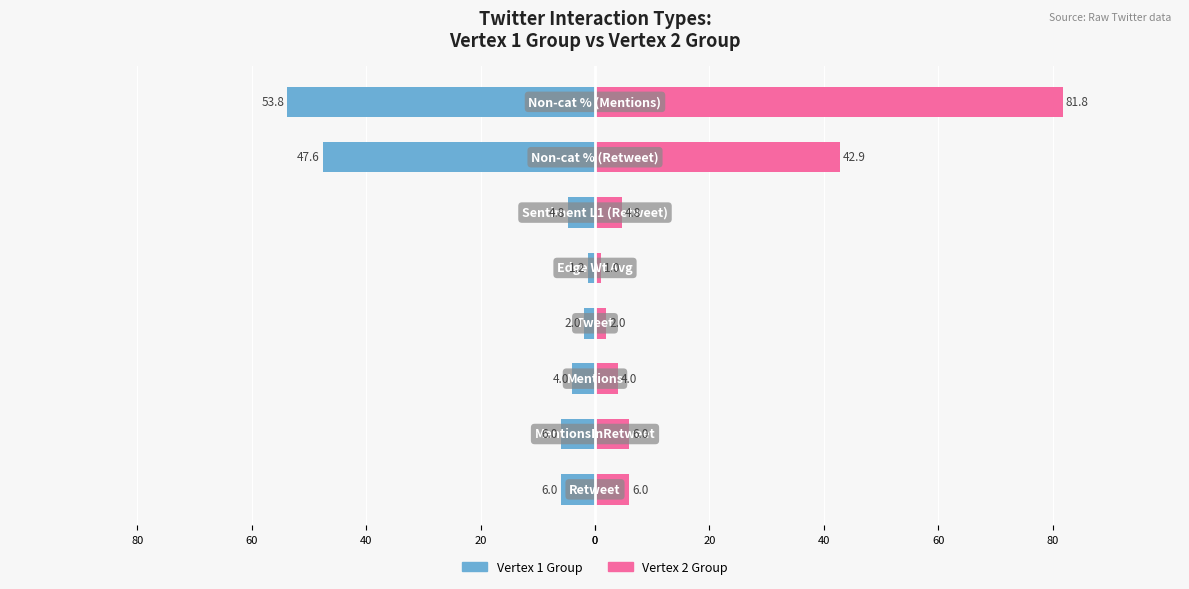

What is the difference between the second highest and minimum values in the Vertex 2 Group series?

41.9